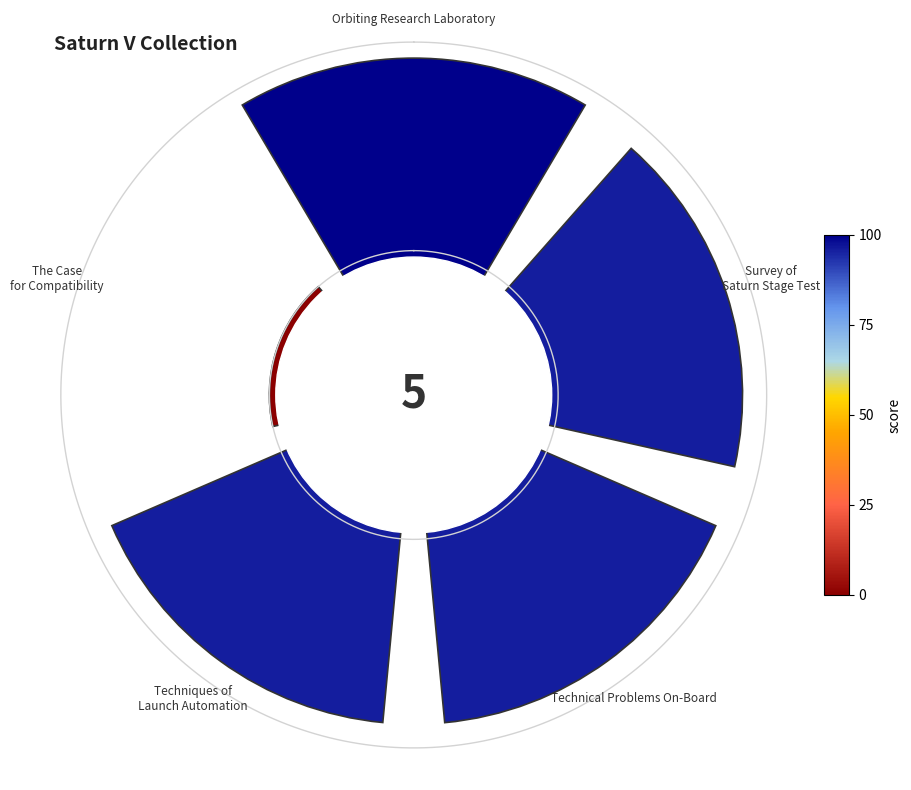

True or false: 0° accounts for 24% of the total.

True